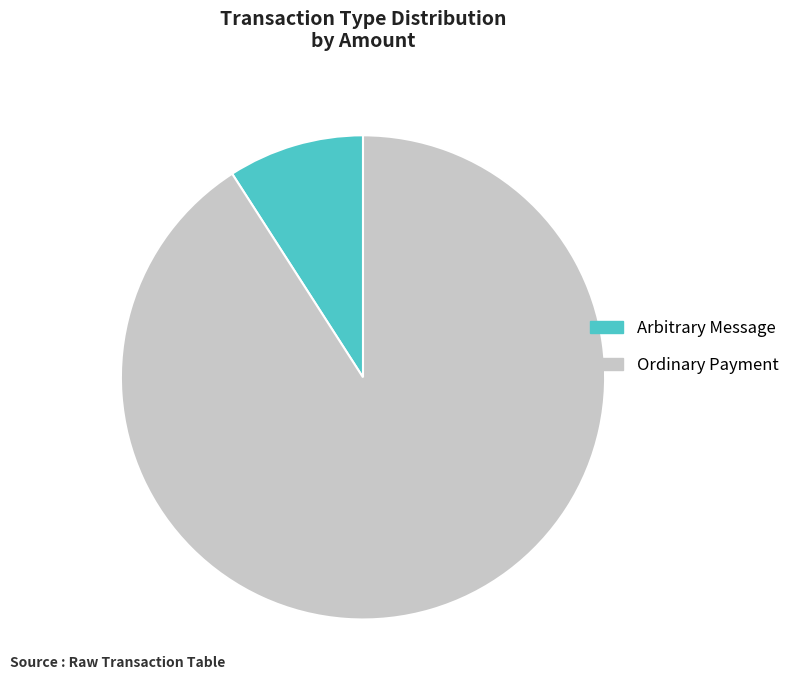

Do Ordinary Payment and Arbitrary Message together represent more than half of the pie?

Yes